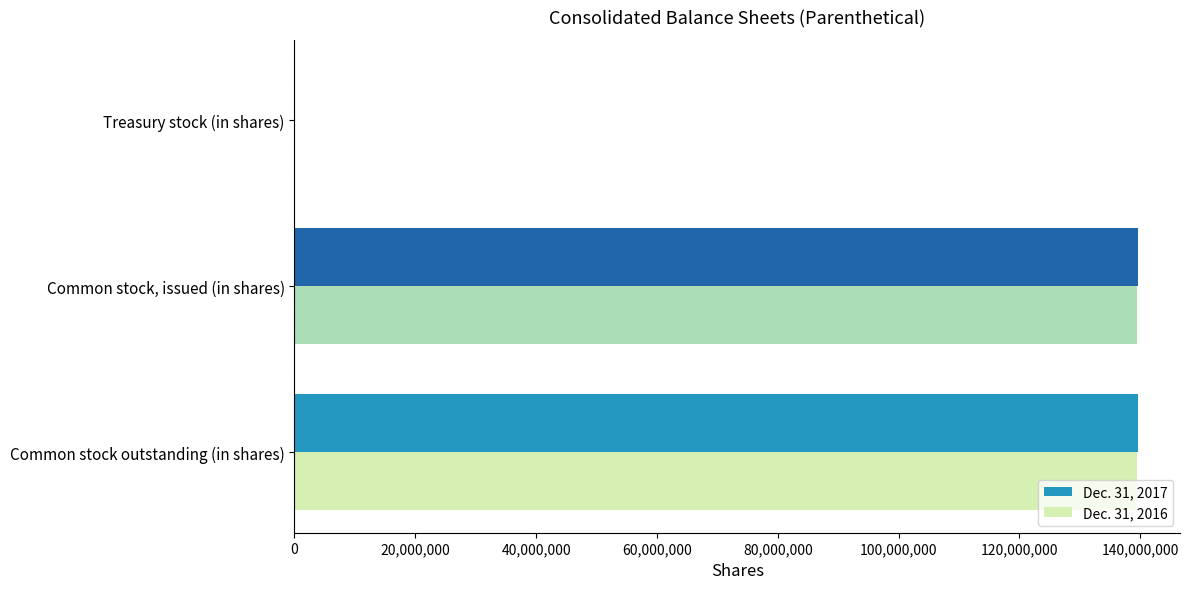

What is the total value across all series at Common stock outstanding (in shares)?

279119436